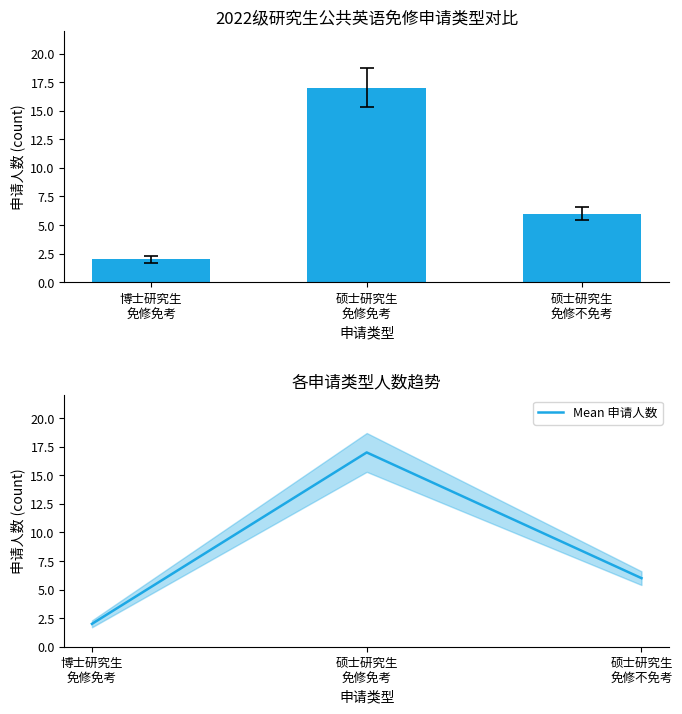

Read the Mean 申请人数 value at 硕士研究生
免修免考, to the nearest 10.

20